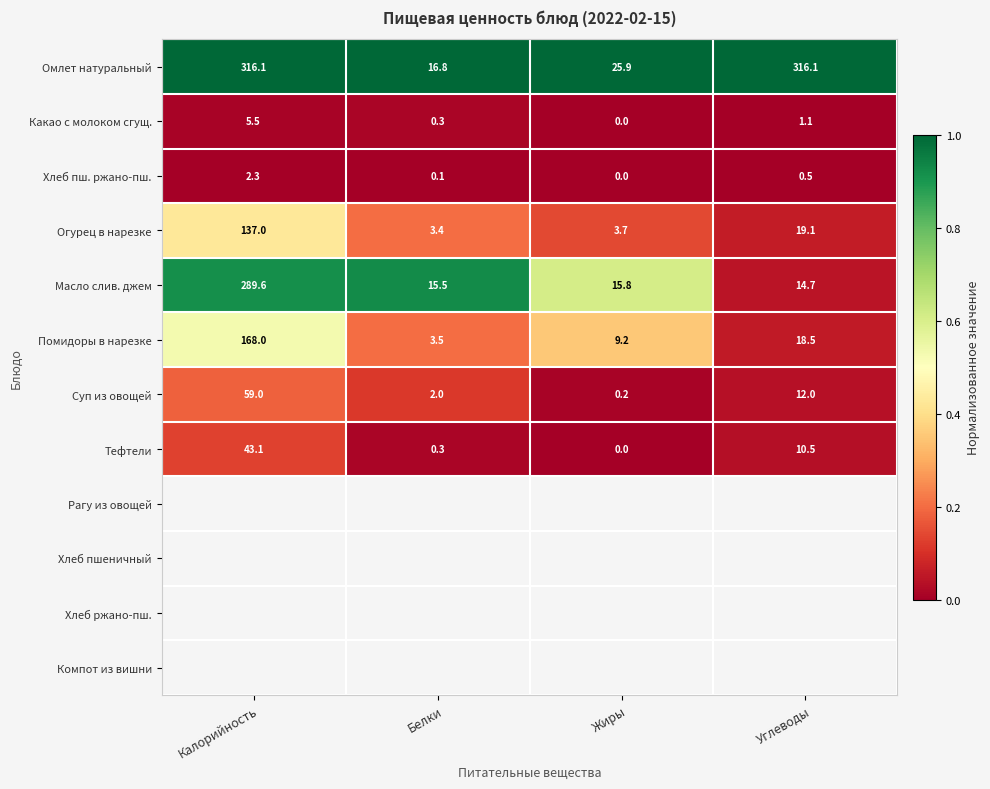

Which category has the lowest value in the Тефтели series?

Жиры